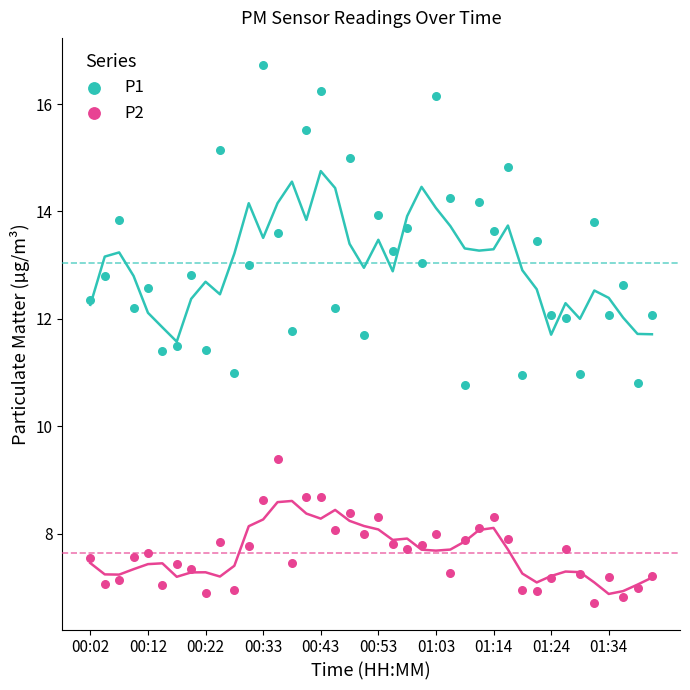

Across all data points, what is the range of Y values (max minus min)?

10.0